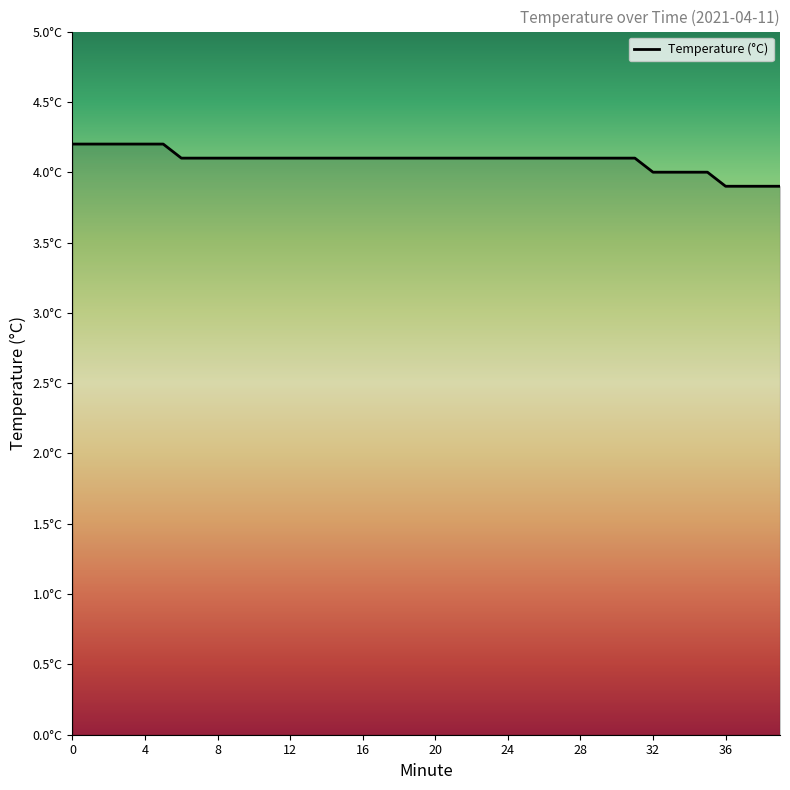

What is the value of the 38th point from the left?

3.9